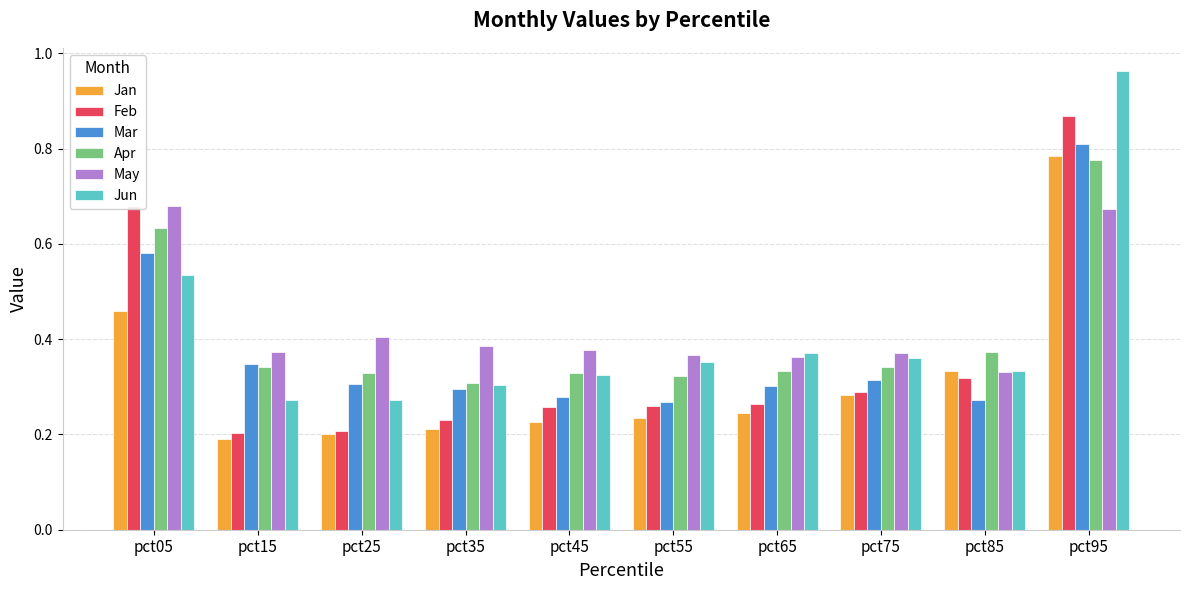

What are all the series names shown in the legend?

Jan, Feb, Mar, Apr, May, Jun